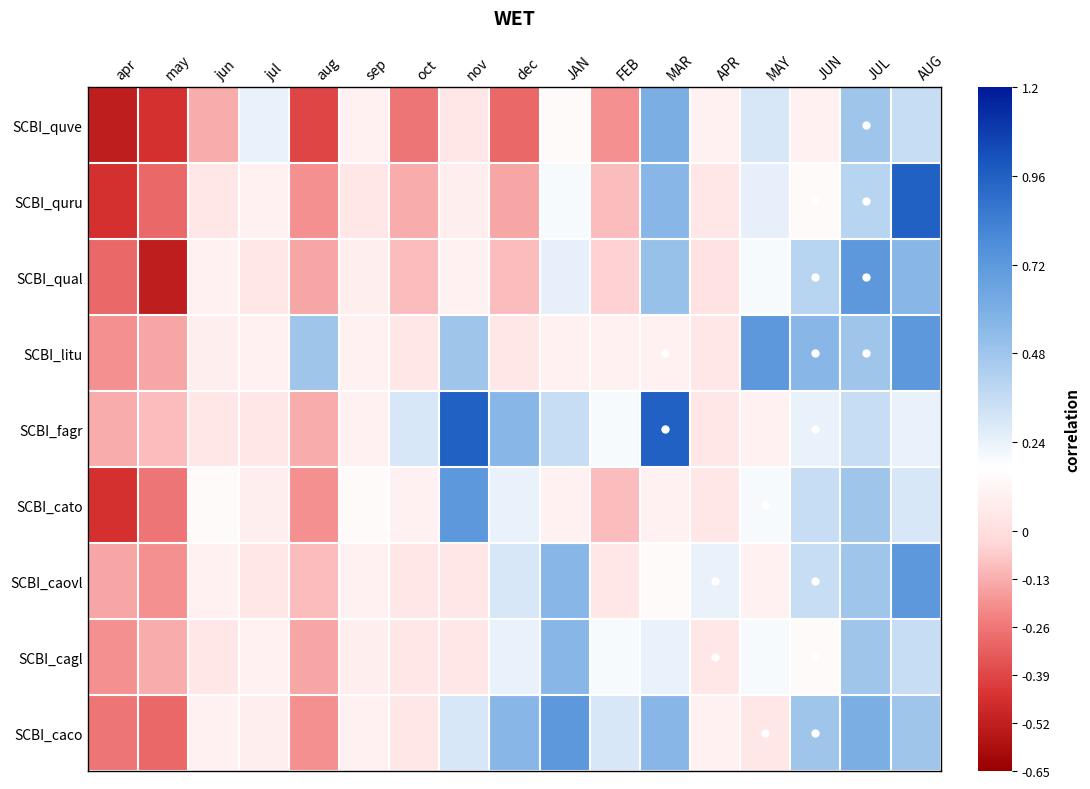

Which series has the largest total across all categories?

SCBI_fagr